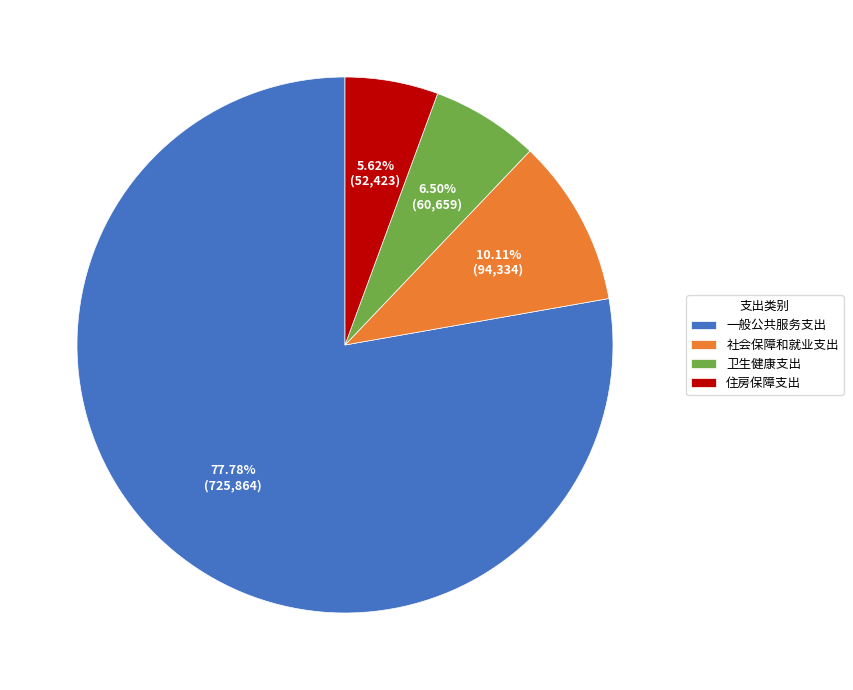

Is there a majority slice in this chart?

Yes